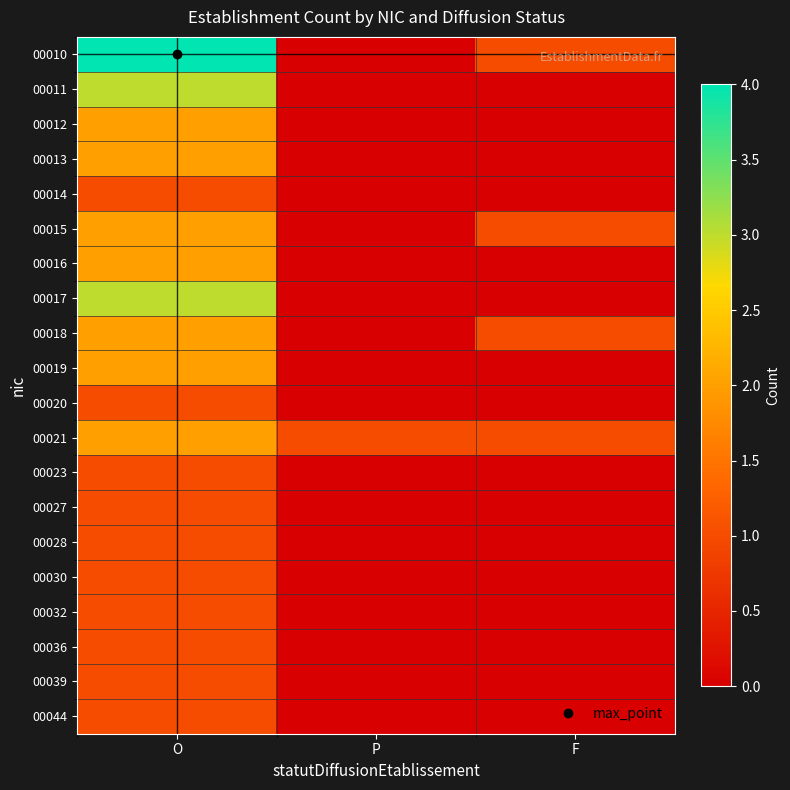

Reading left to right, list all the values displayed in this chart.

00010: O=4	P=0	F=1
00011: O=3	P=0	F=0
00012: O=2	P=0	F=0
00013: O=2	P=0	F=0
00014: O=1	P=0	F=0
00015: O=2	P=0	F=1
00016: O=2	P=0	F=0
00017: O=3	P=0	F=0
00018: O=2	P=0	F=1
00019: O=2	P=0	F=0
00020: O=1	P=0	F=0
00021: O=2	P=1	F=1
00023: O=1	P=0	F=0
00027: O=1	P=0	F=0
00028: O=1	P=0	F=0
00030: O=1	P=0	F=0
00032: O=1	P=0	F=0
00036: O=1	P=0	F=0
00039: O=1	P=0	F=0
00044: O=1	P=0	F=0